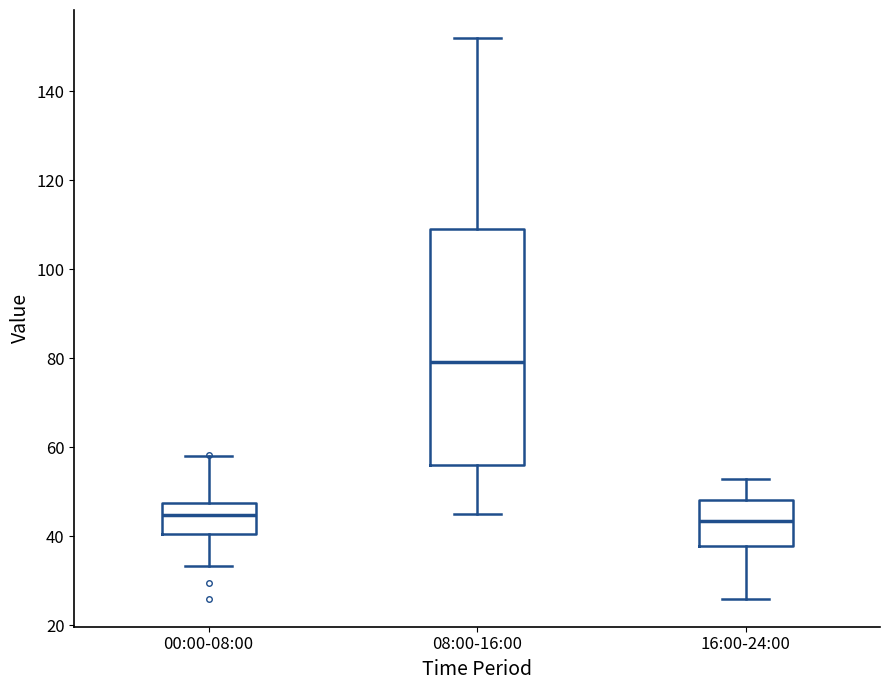

Reading left to right, transcribe this box plot: for each box, give where its median line is, the range the box spans, and where its two whiskers end, as read against the y-axis. The values are not printed on the chart, so give them approximately, as read against the axis.

00:00-08:00: median 44, box 40 to 48, whiskers 34 to 58
08:00-16:00: median 80, box 56 to 110, whiskers 46 to 152
16:00-24:00: median 44, box 38 to 48, whiskers 26 to 54